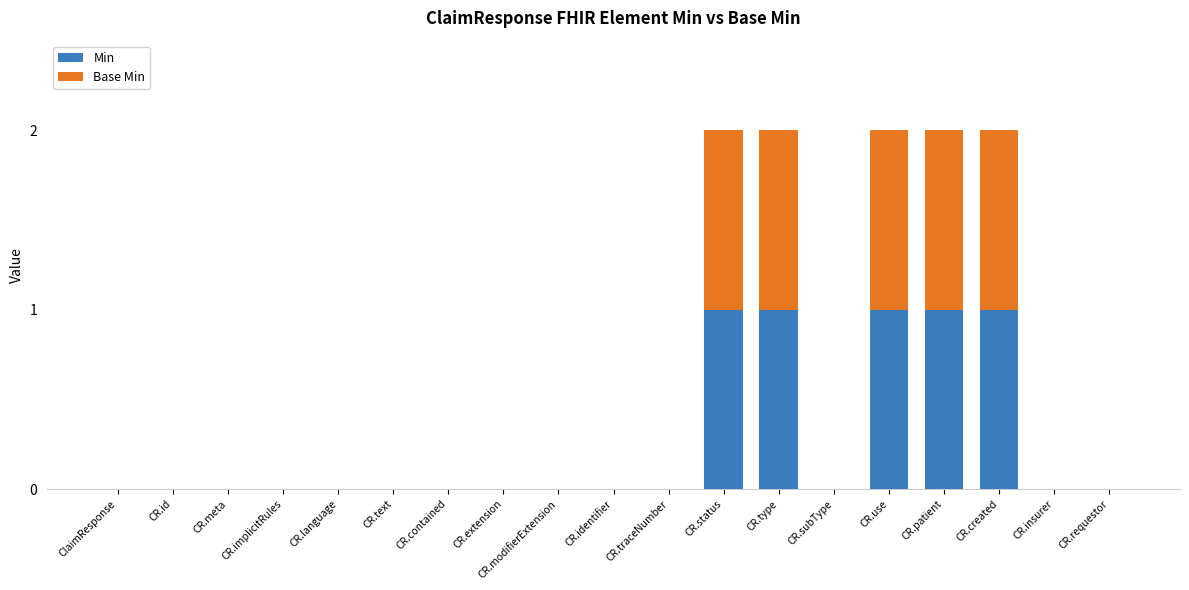

Is it true that Min equals 0 at CR.traceNumber?

True